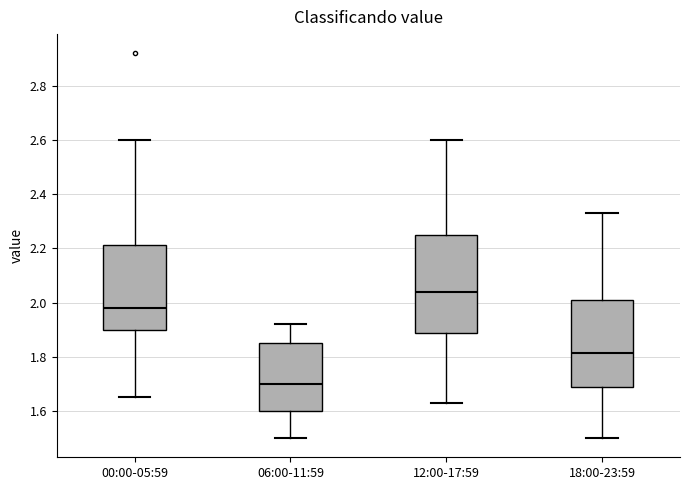

Reading left to right, transcribe this box plot: for each box, give where its median line is, the range the box spans, and where its two whiskers end, as read against the y-axis. The values are not printed on the chart, so give them approximately, as read against the axis.

00:00-05:59: median 1.98, box 1.90 to 2.22, whiskers 1.66 to 2.60
06:00-11:59: median 1.70, box 1.60 to 1.86, whiskers 1.50 to 1.92
12:00-17:59: median 2.04, box 1.88 to 2.26, whiskers 1.64 to 2.60
18:00-23:59: median 1.82, box 1.68 to 2.02, whiskers 1.50 to 2.34